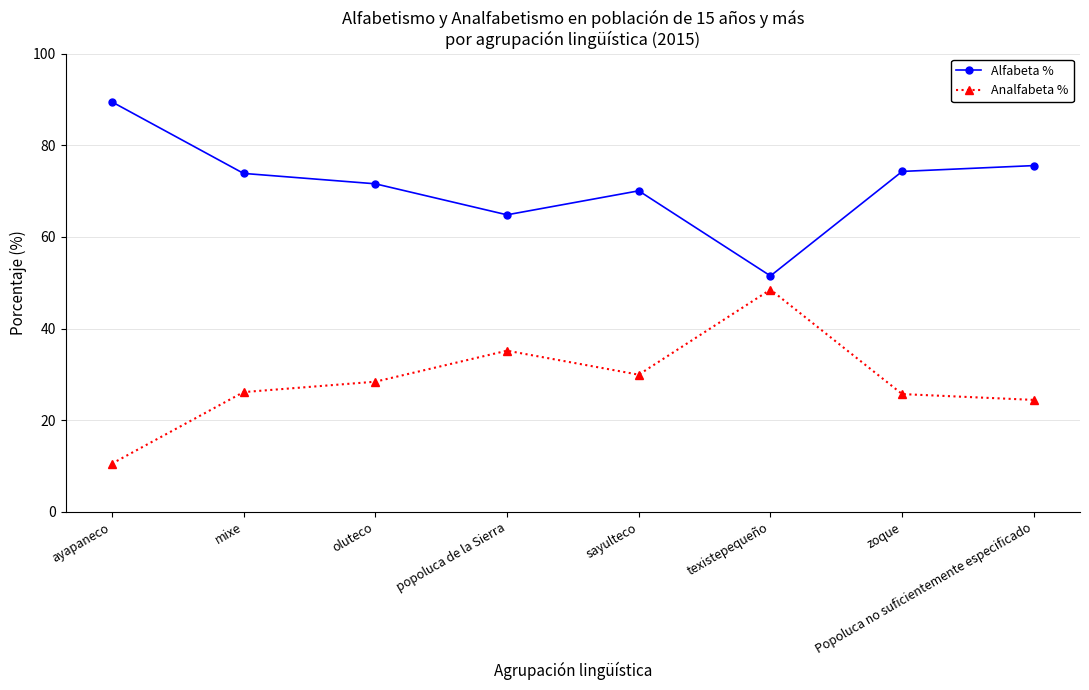

How many interior local peaks does the Analfabeta % series have?

2